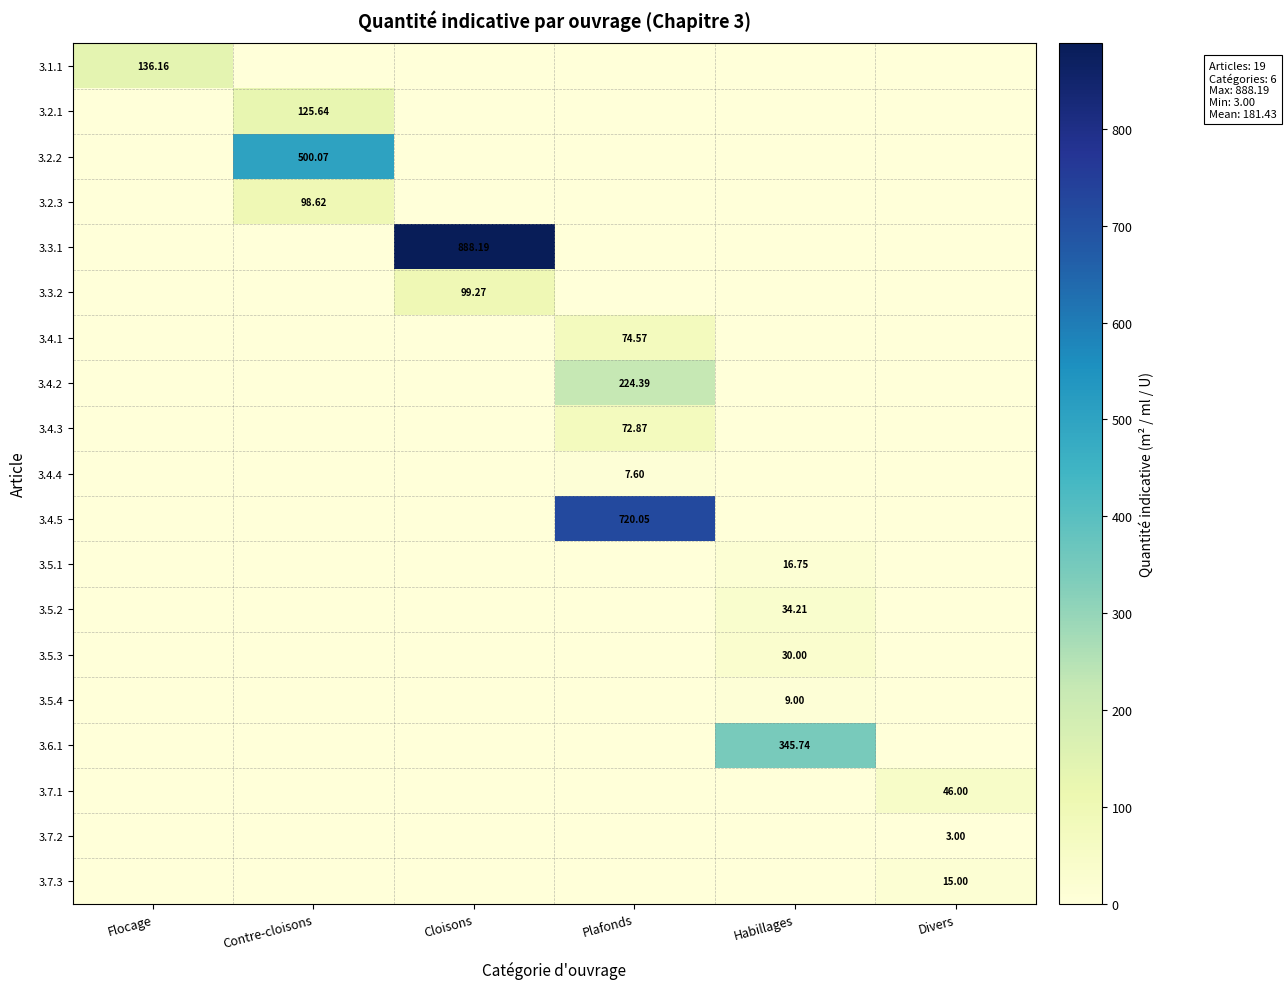

What is the difference between the maximum and minimum values in the 3.7.1 series?

46.0